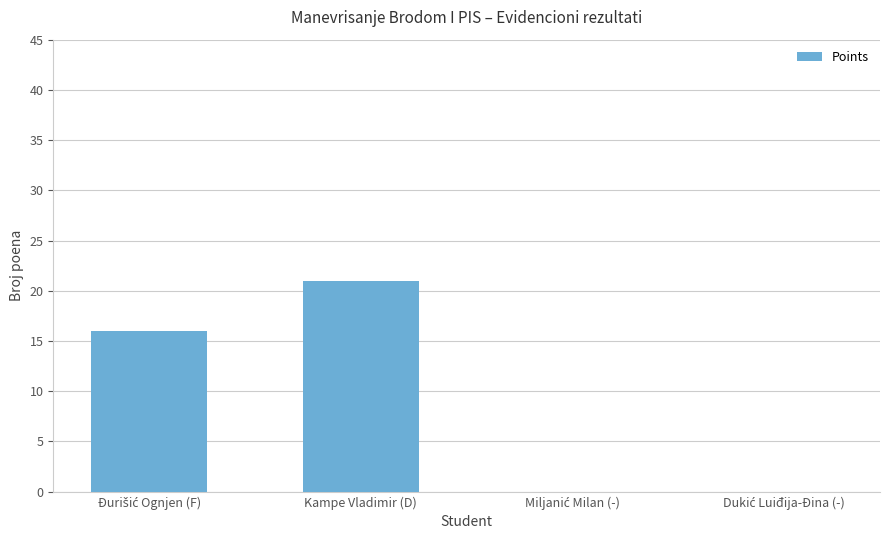

Are the bars horizontal?

No